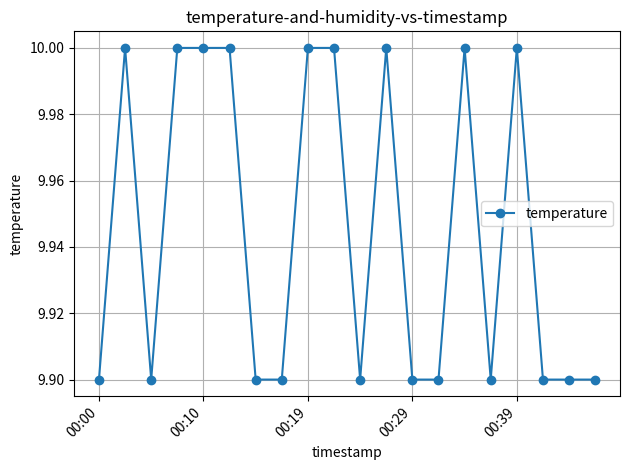

What is the value of the 18th point from the left?

9.9